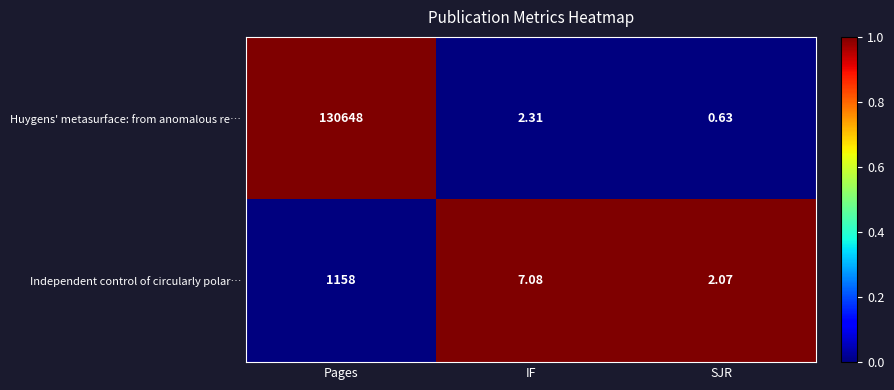

At which label is Huygens' metasurface: from anomalous re… closest to 65324?

IF